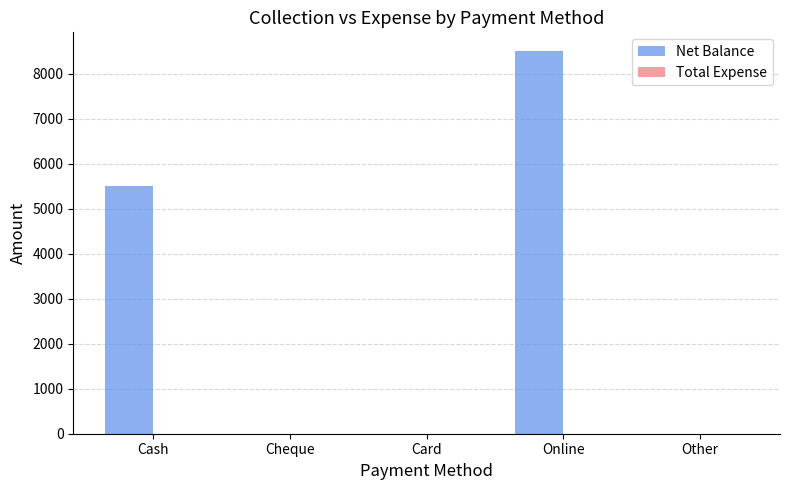

True or false: the data shows -3851 at Other.

False